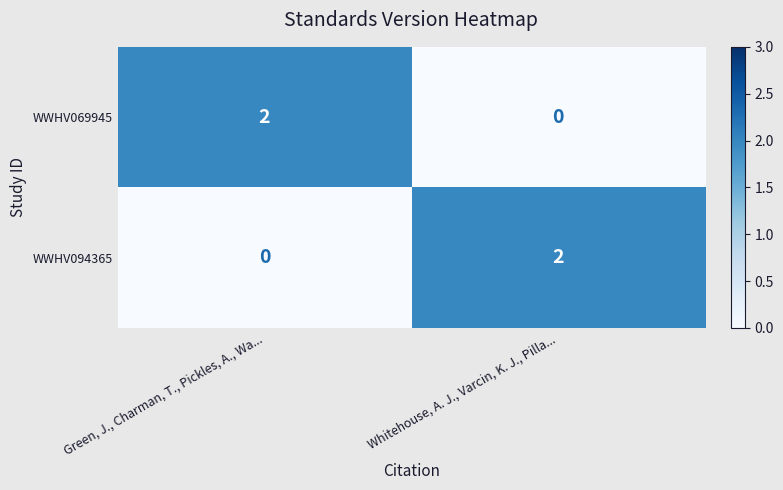

Rank the series at Whitehouse, A. J., Varcin, K. J., Pilla... from highest to lowest value.

WWHV094365, WWHV069945